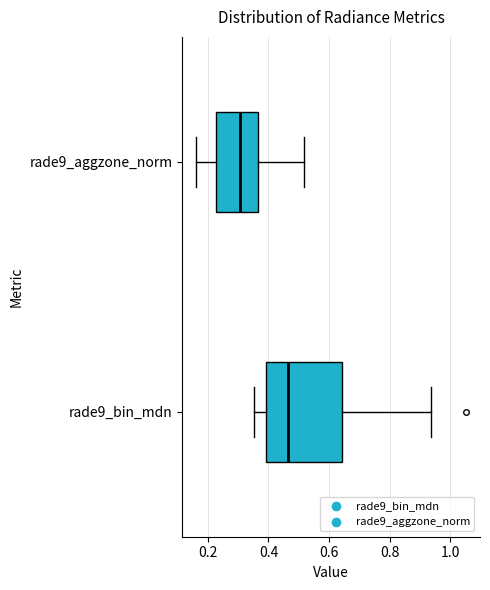

Where is the left edge of the box for rade9_aggzone_norm on the x-axis? The values are not printed on the chart, so give them approximately, as read against the axis.

0.22